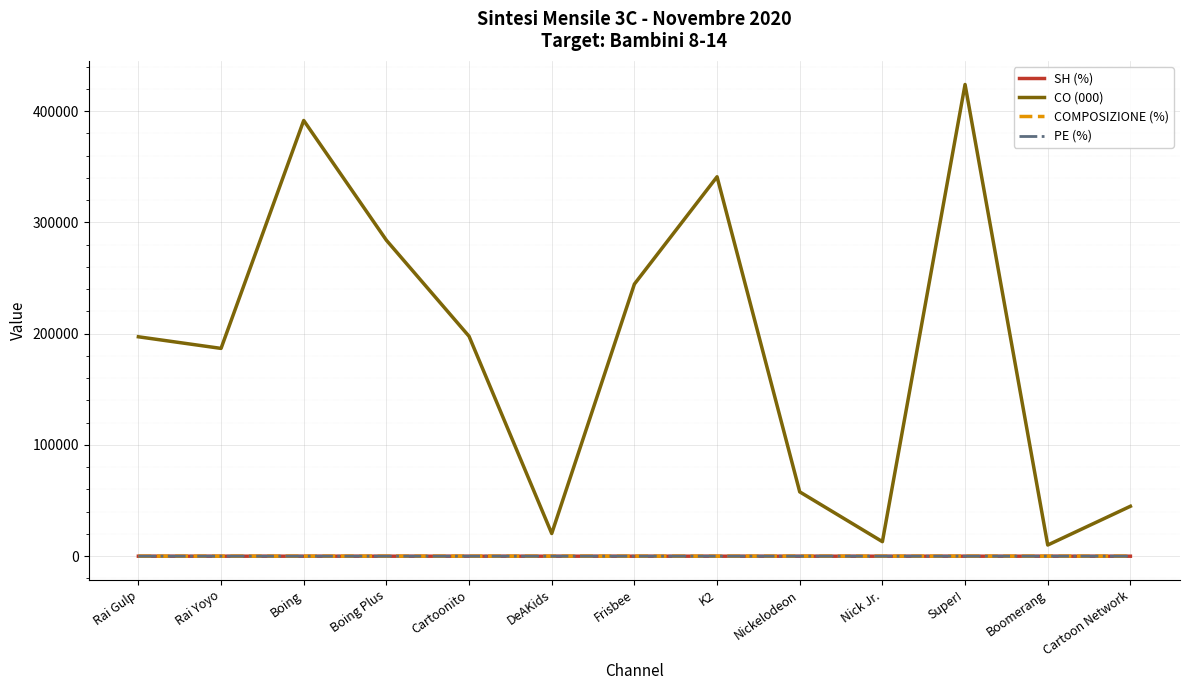

True or false: CO (000) and SH (%) cross at least once.

False